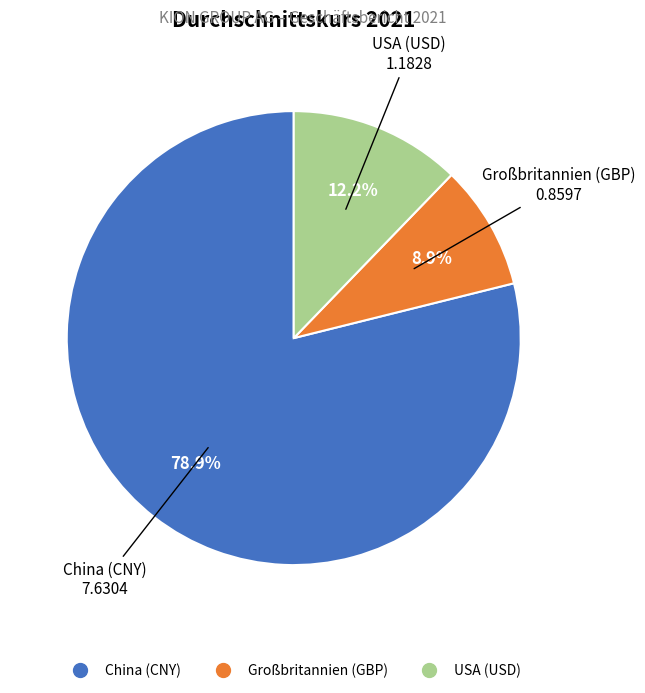

What percentage do USA (USD) and Großbritannien (GBP) together represent?

21.1%